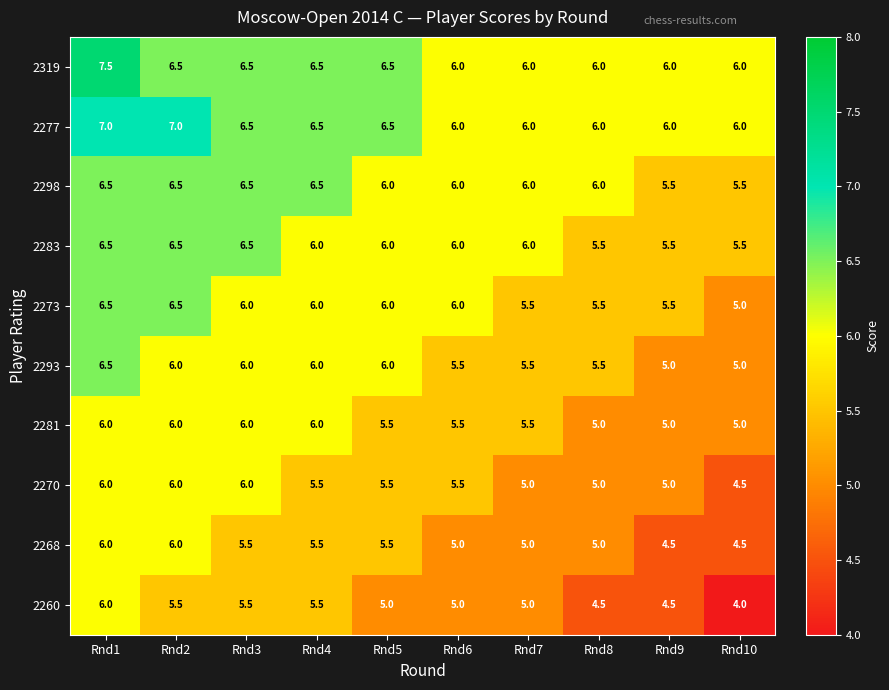

Is it true that 2293 equals 2.6 at Rnd7?

False